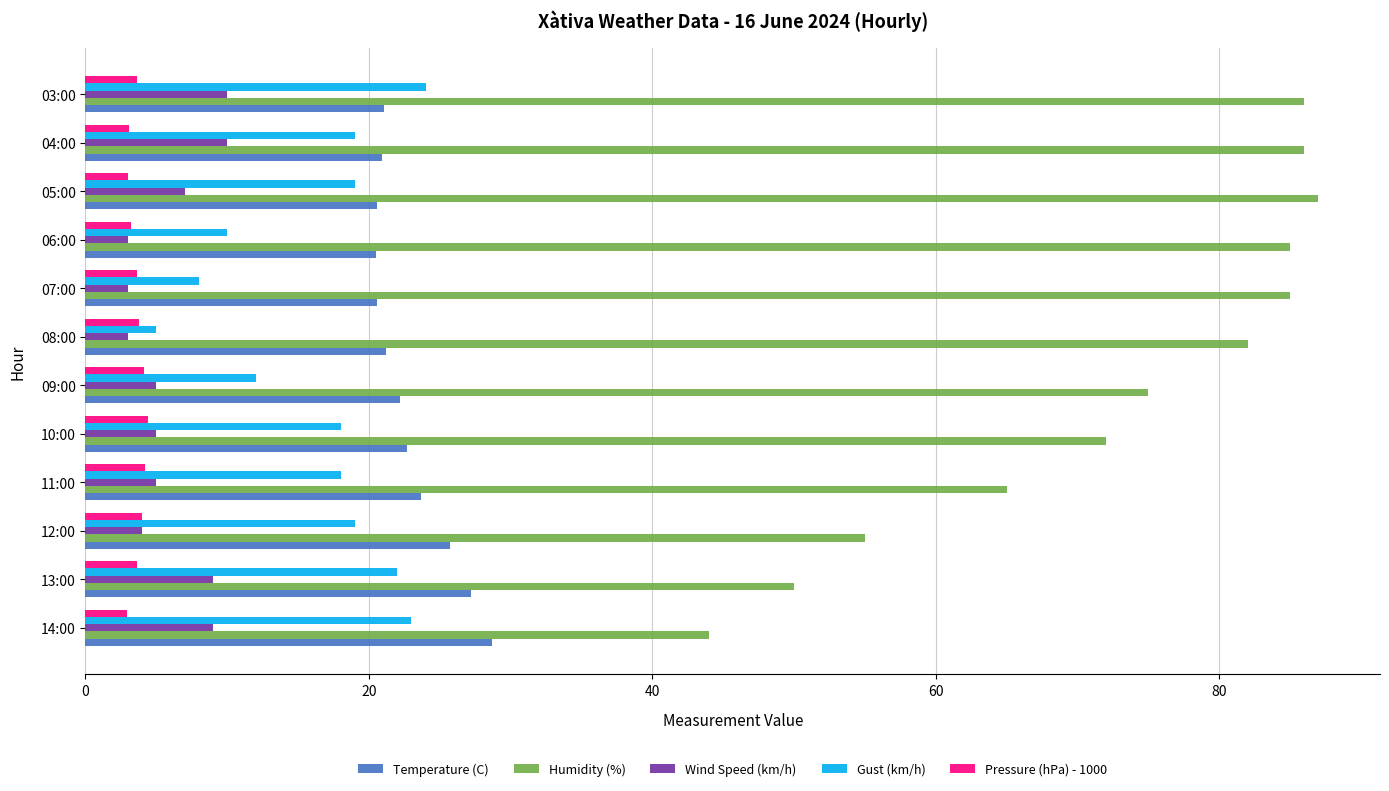

Is it true that Wind Speed (km/h) equals 1.9 at 10:00?

False